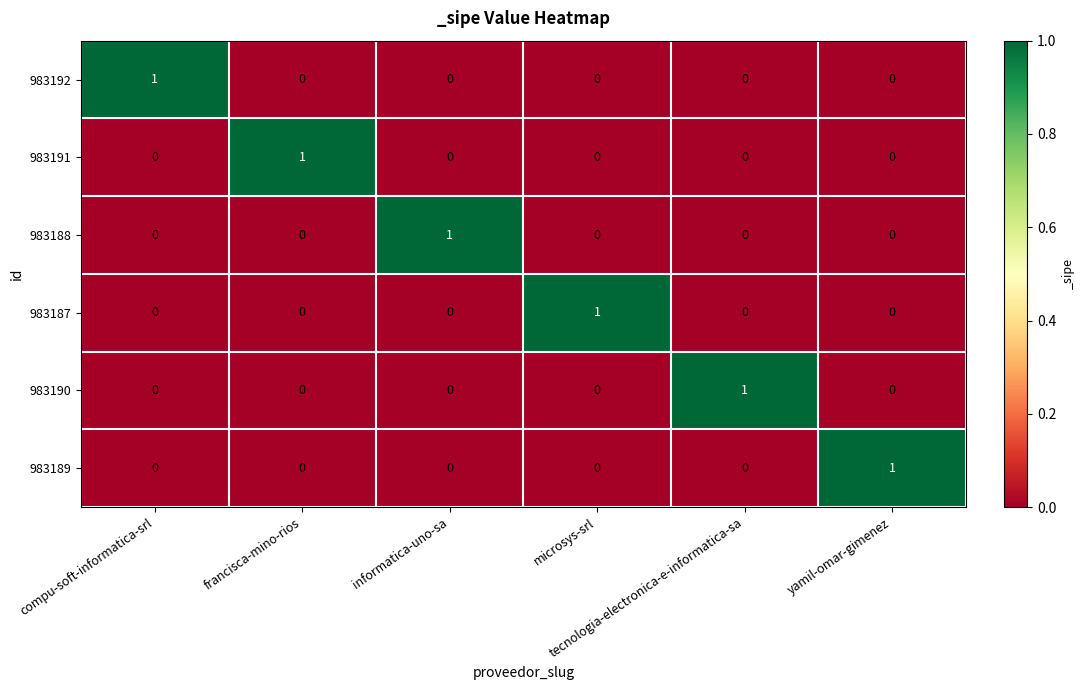

Count the 983190 values in the range 0 to 1.

6